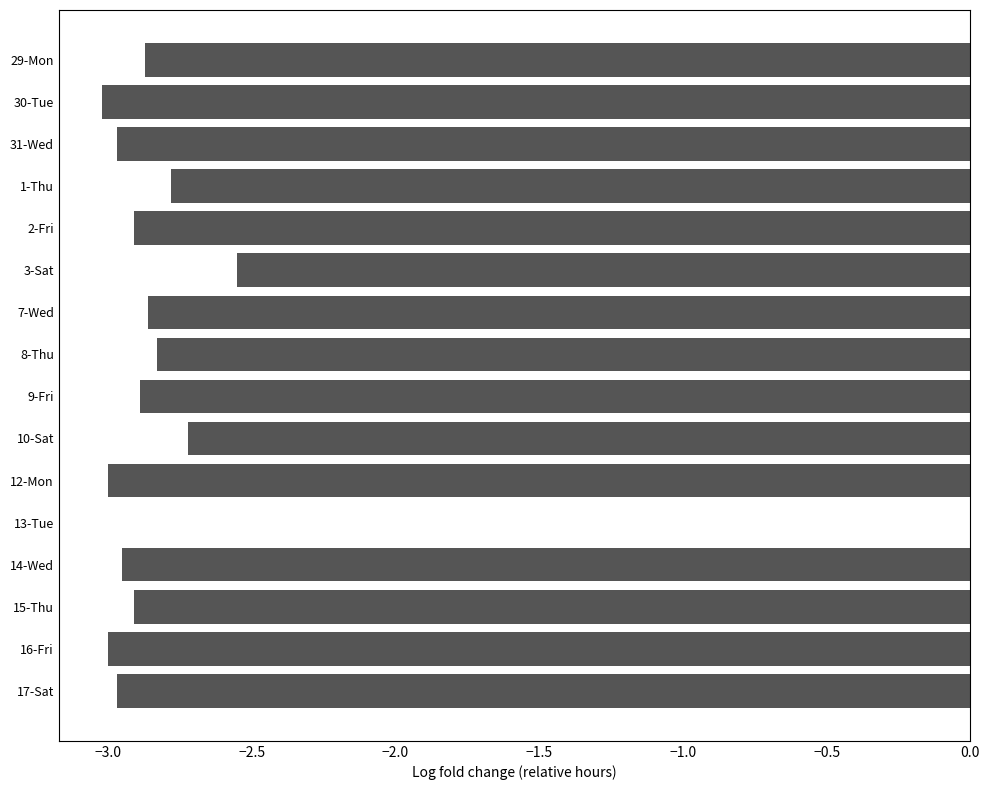

Between 10-Sat and 14-Wed, which is larger?

10-Sat